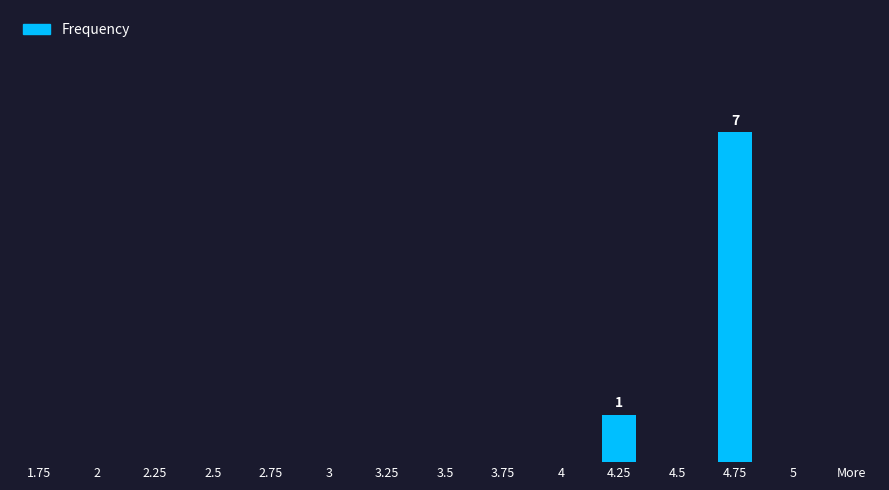

What position from the right is More?

1